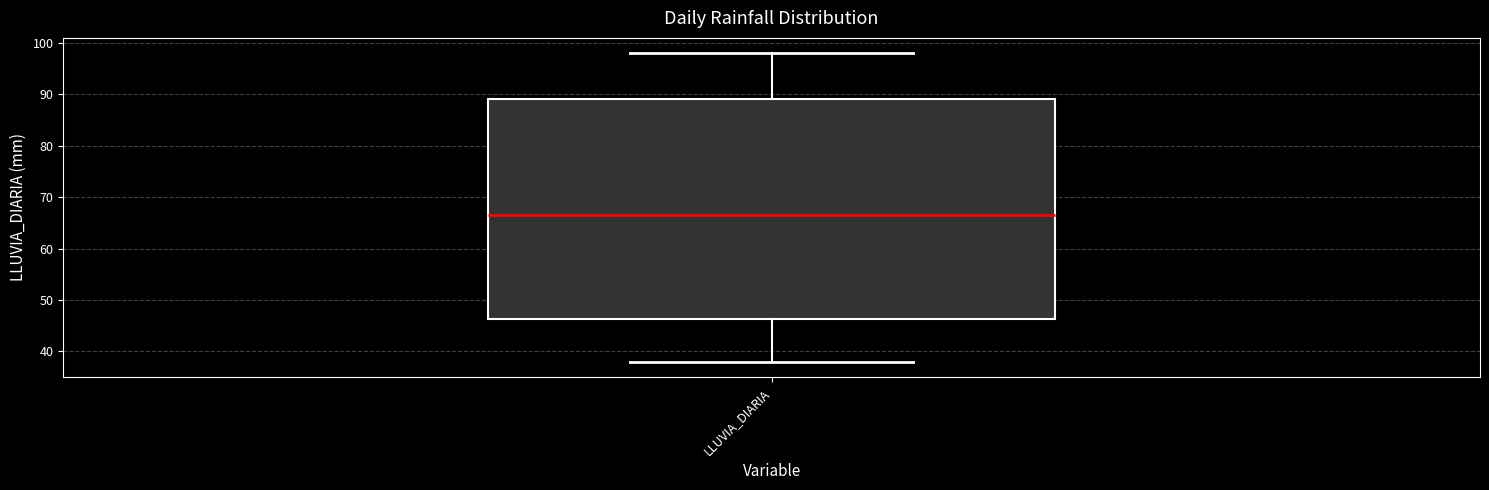

Read this box plot against the y-axis: the position of the median line, the range covered by the box, and the ends of both whiskers. The values are not printed on the chart, so give them approximately, as read against the axis.

median 67, box 46 to 89, whiskers 38 to 98